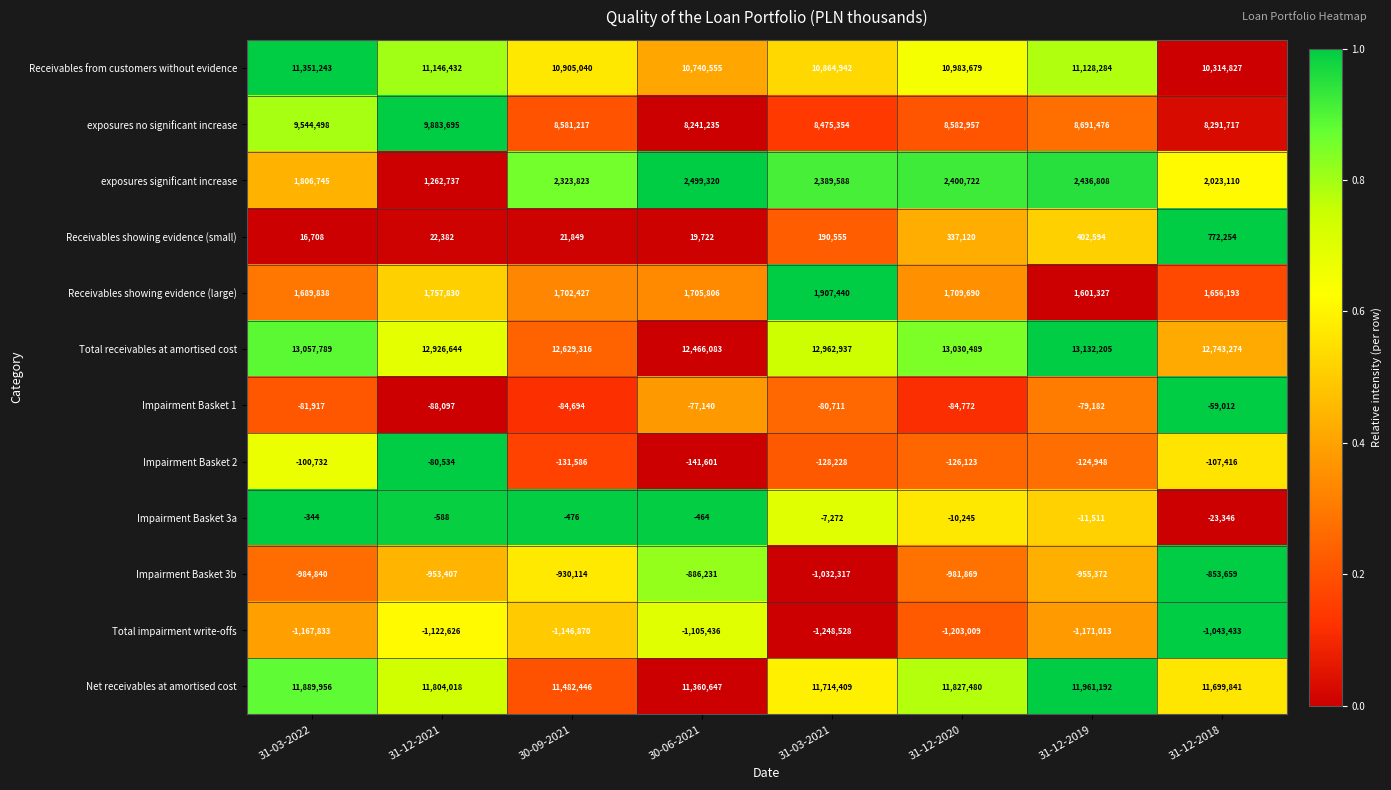

What is the smallest value displayed?

-1248528